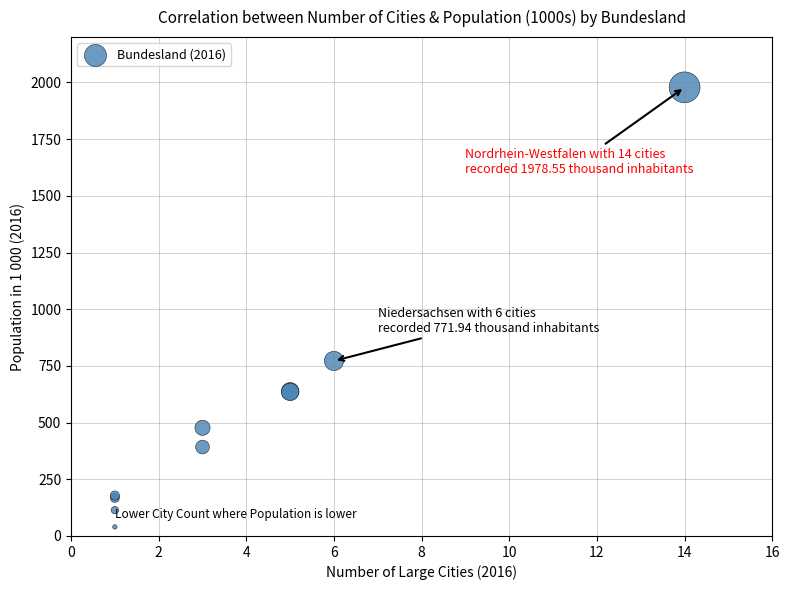

What Y value in the scatter plot is closest to 1009?

771.9